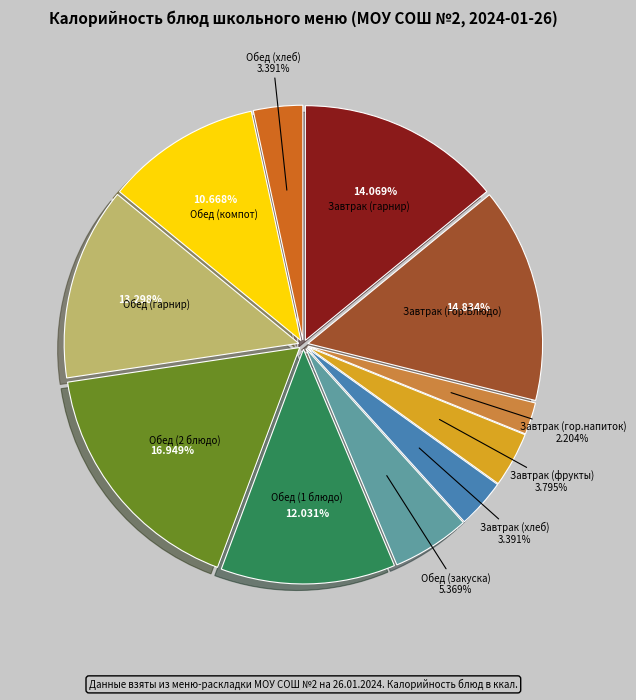

Is it true that Завтрак (фрукты) is 4% of the pie?

True